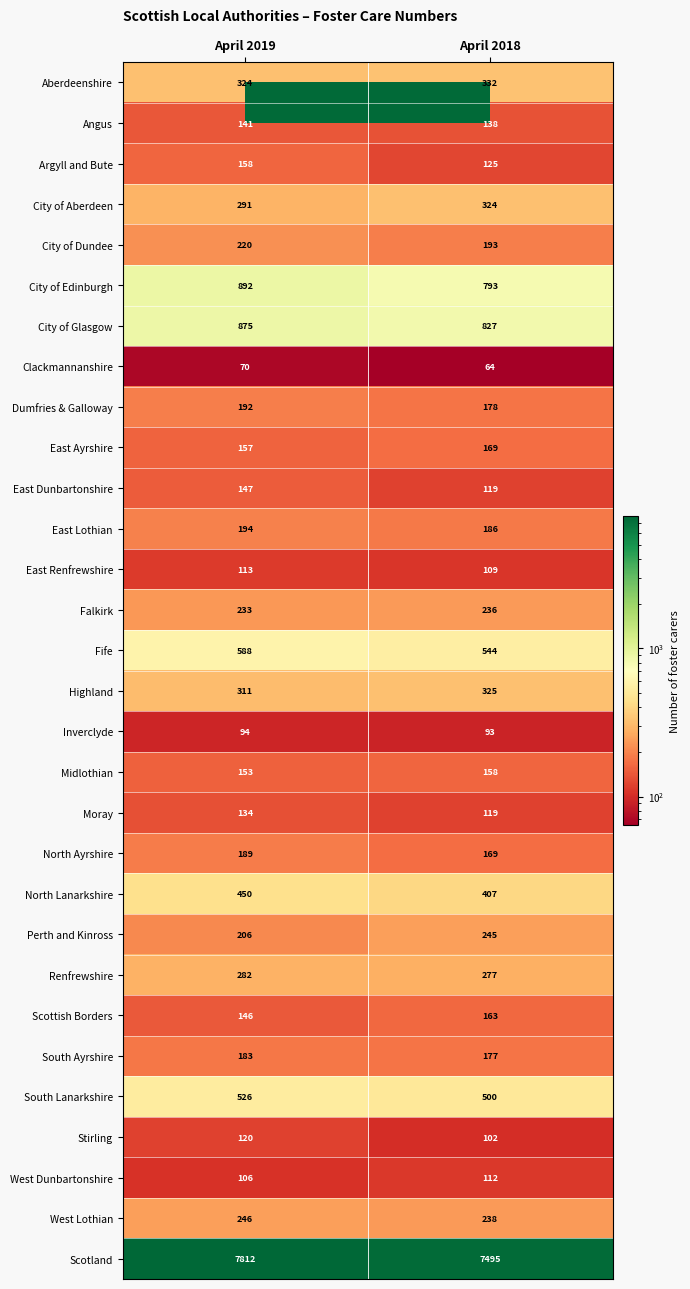

The West Dunbartonshire series shows 43 at April 2018. True or false?

False